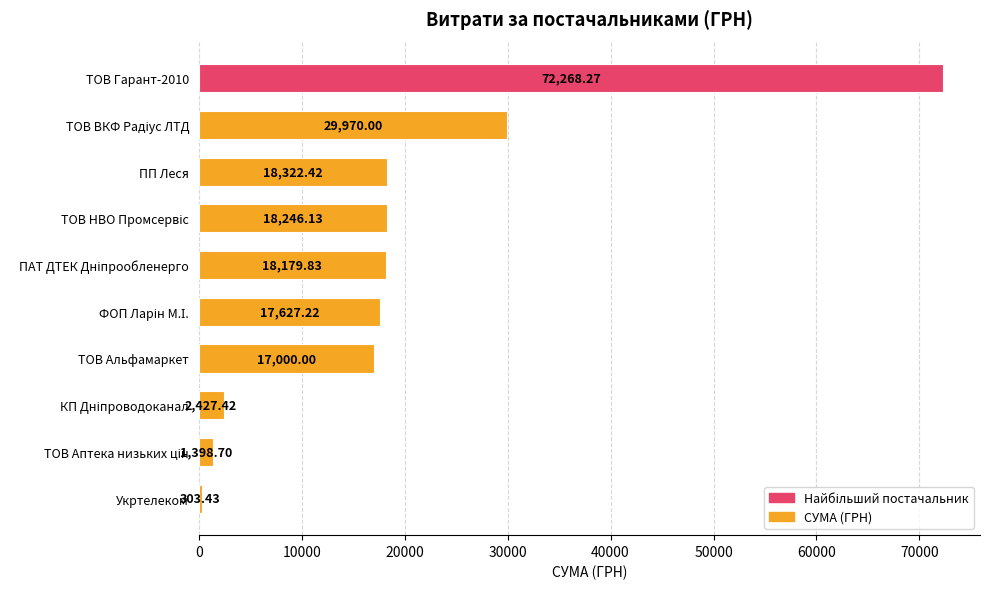

What is the difference between the maximum and minimum values?

71964.8